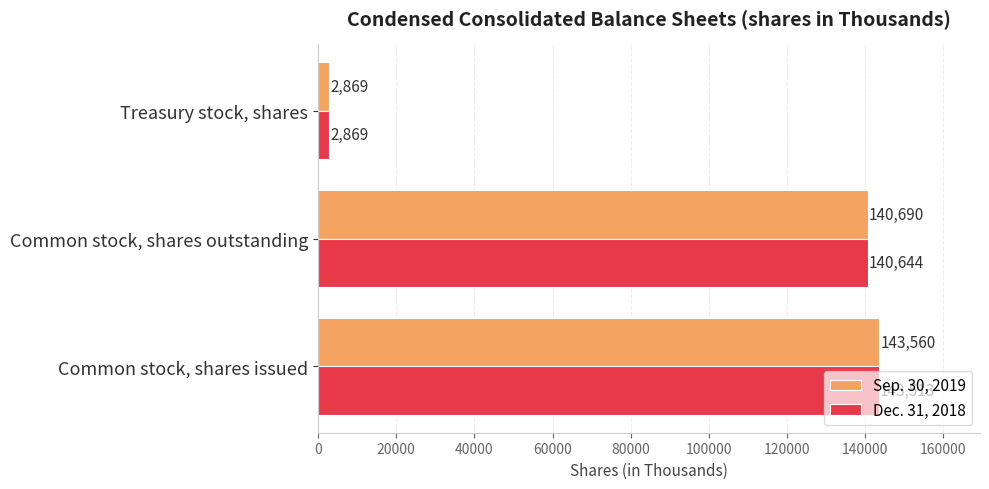

At which label is Sep. 30, 2019 closest to 73214?

Common stock, shares outstanding